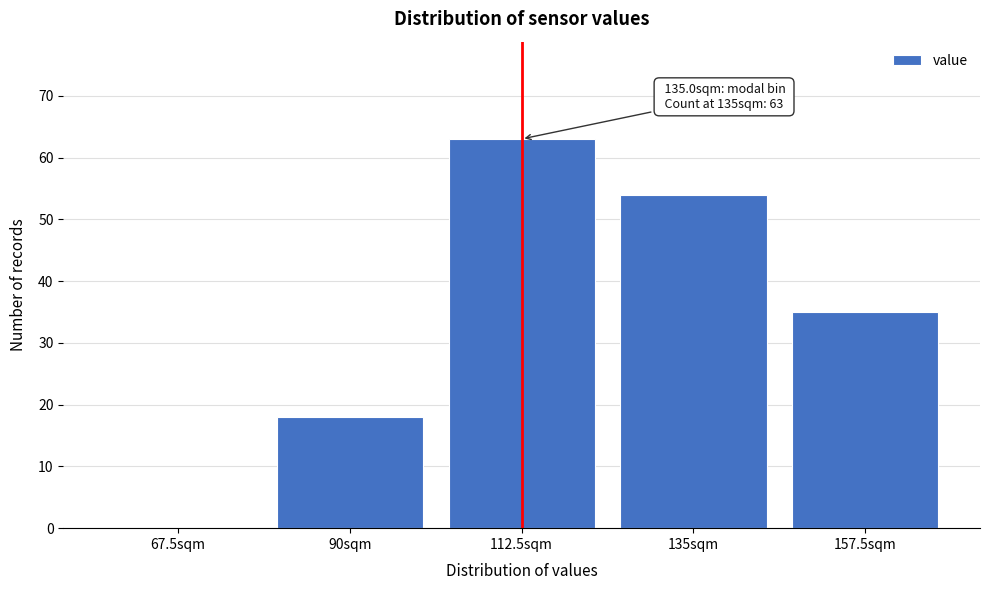

Reading left to right, what are all the values shown in this chart?

67.5sqm=0	90sqm=18	112.5sqm=63	135sqm=54	157.5sqm=35